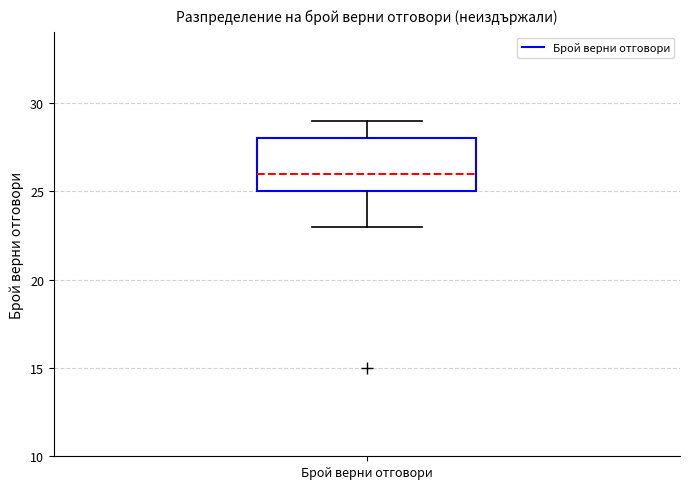

Transcribe this box plot: give where the median line is, the range the box spans, and where the two whiskers end, as read against the y-axis. The values are not printed on the chart, so give them approximately, as read against the axis.

median 26, box 25 to 28, whiskers 23 to 29